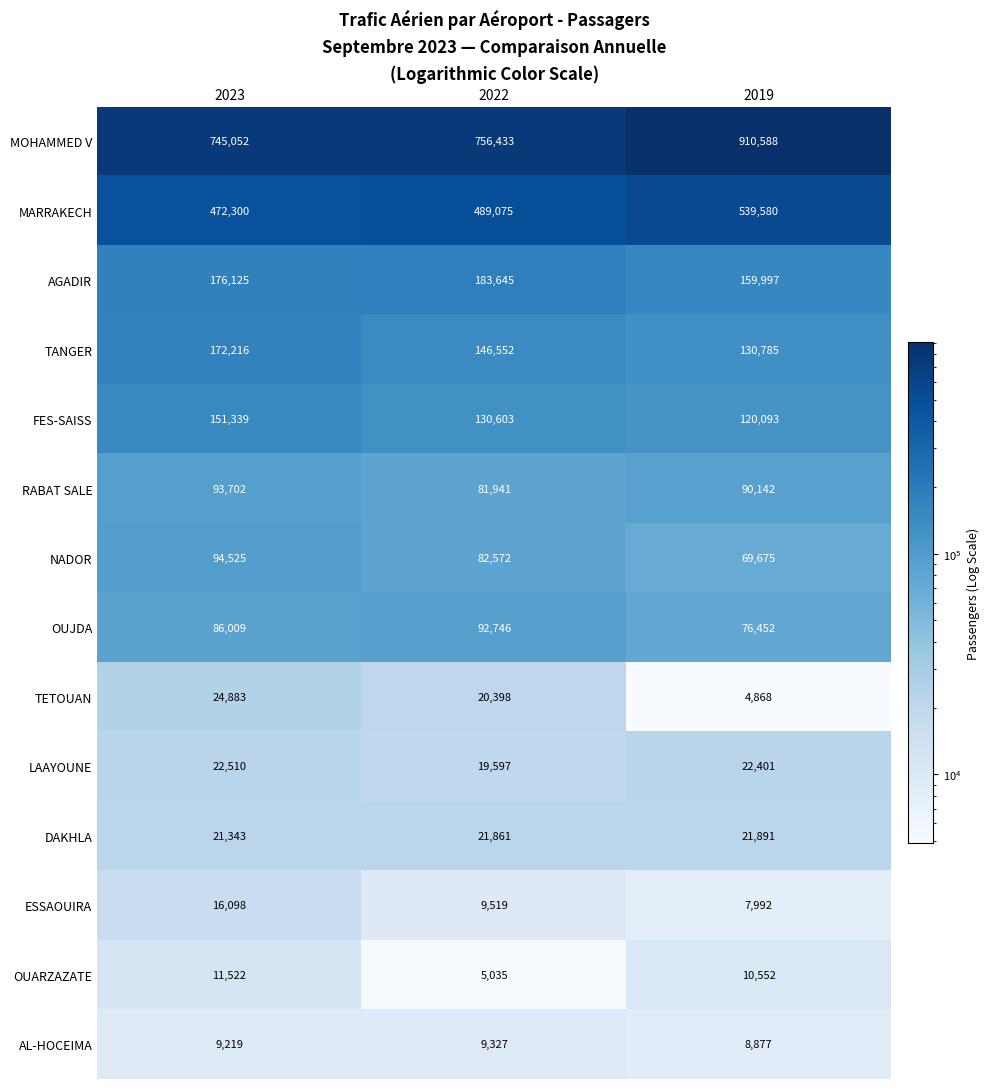

Which category has the lowest value across all series?

2019